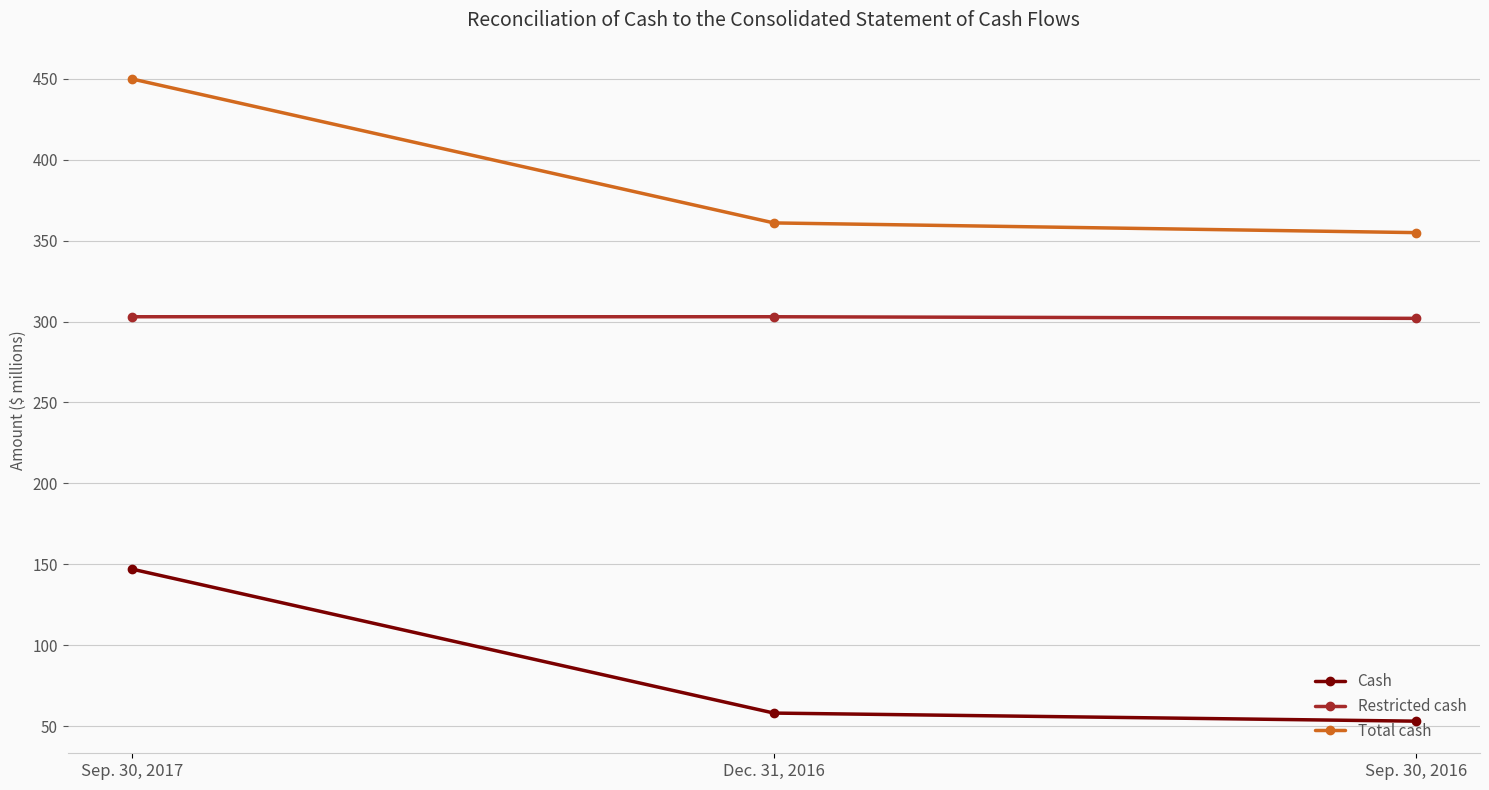

Rank the series at Sep. 30, 2017 from lowest to highest value.

Cash, Restricted cash, Total cash